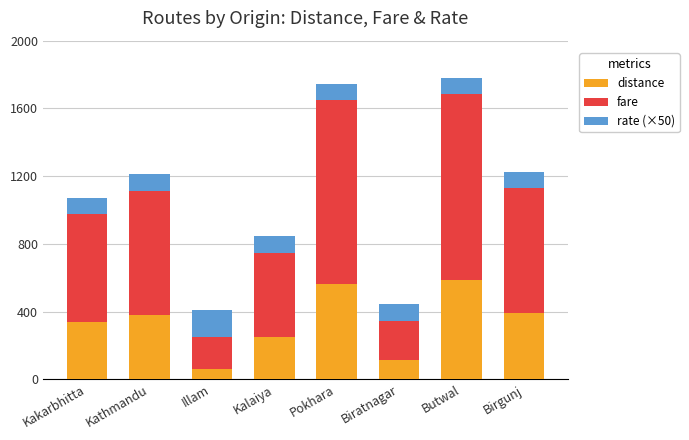

Count the number of categories in the chart.

8